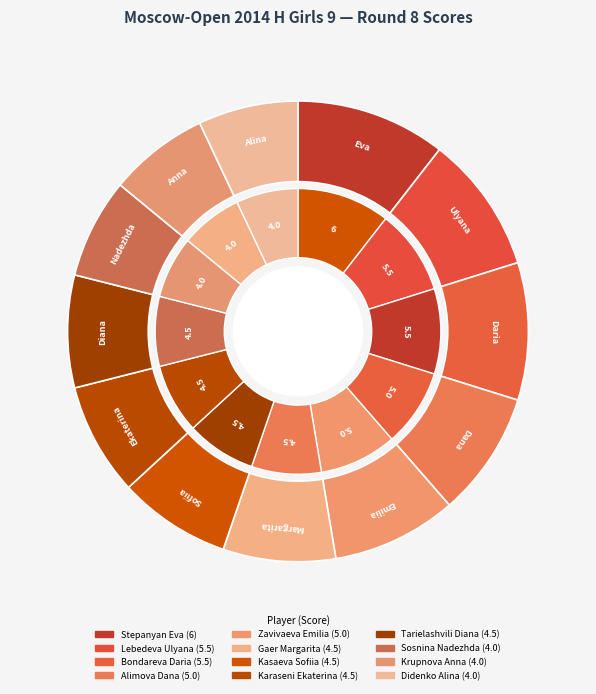

What percentage is the Kasaeva Sofiia slice, to the nearest percent?

8%